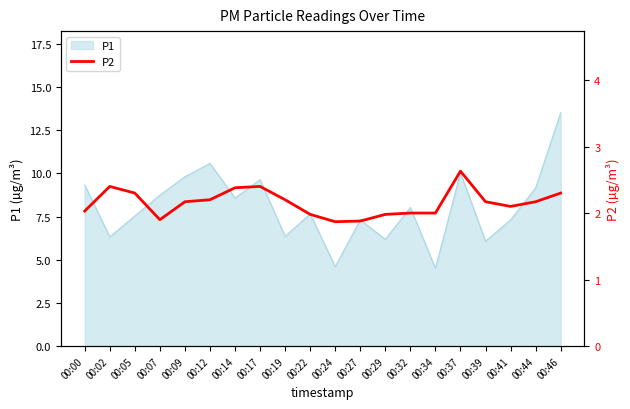

Reading right to left, list all the values displayed in this chart.

00:46=2.3	00:44=2.2	00:41=2.1	00:39=2.2	00:37=2.6	00:34=2.0	00:32=2.0	00:29=2.0	00:27=1.9	00:24=1.9	00:22=2.0	00:19=2.2	00:17=2.4	00:14=2.4	00:12=2.2	00:09=2.2	00:07=1.9	00:05=2.3	00:02=2.4	00:00=2.0